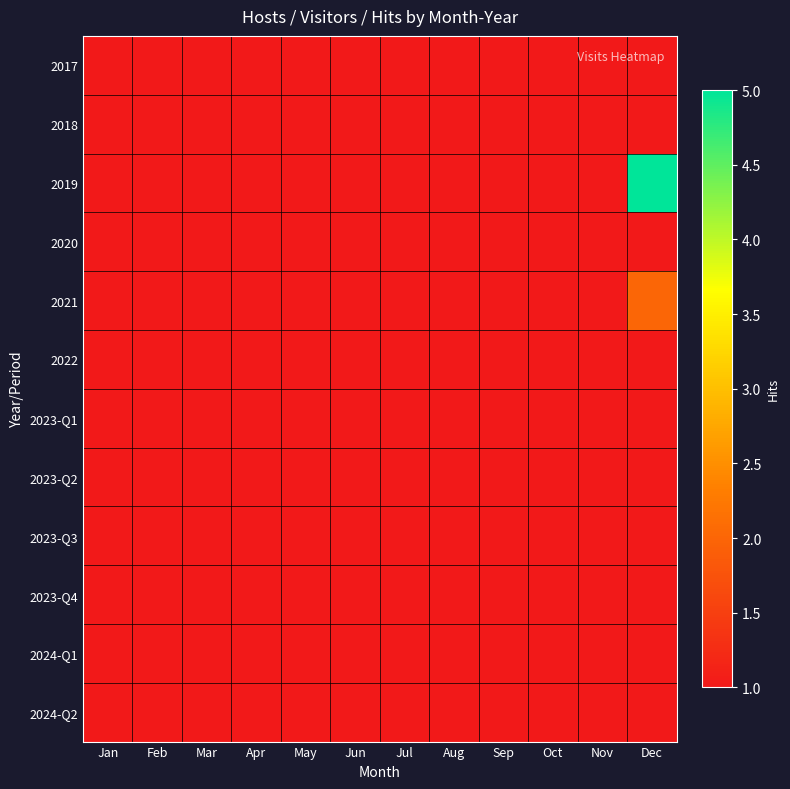

Which has a higher value, Oct or Apr?

Oct